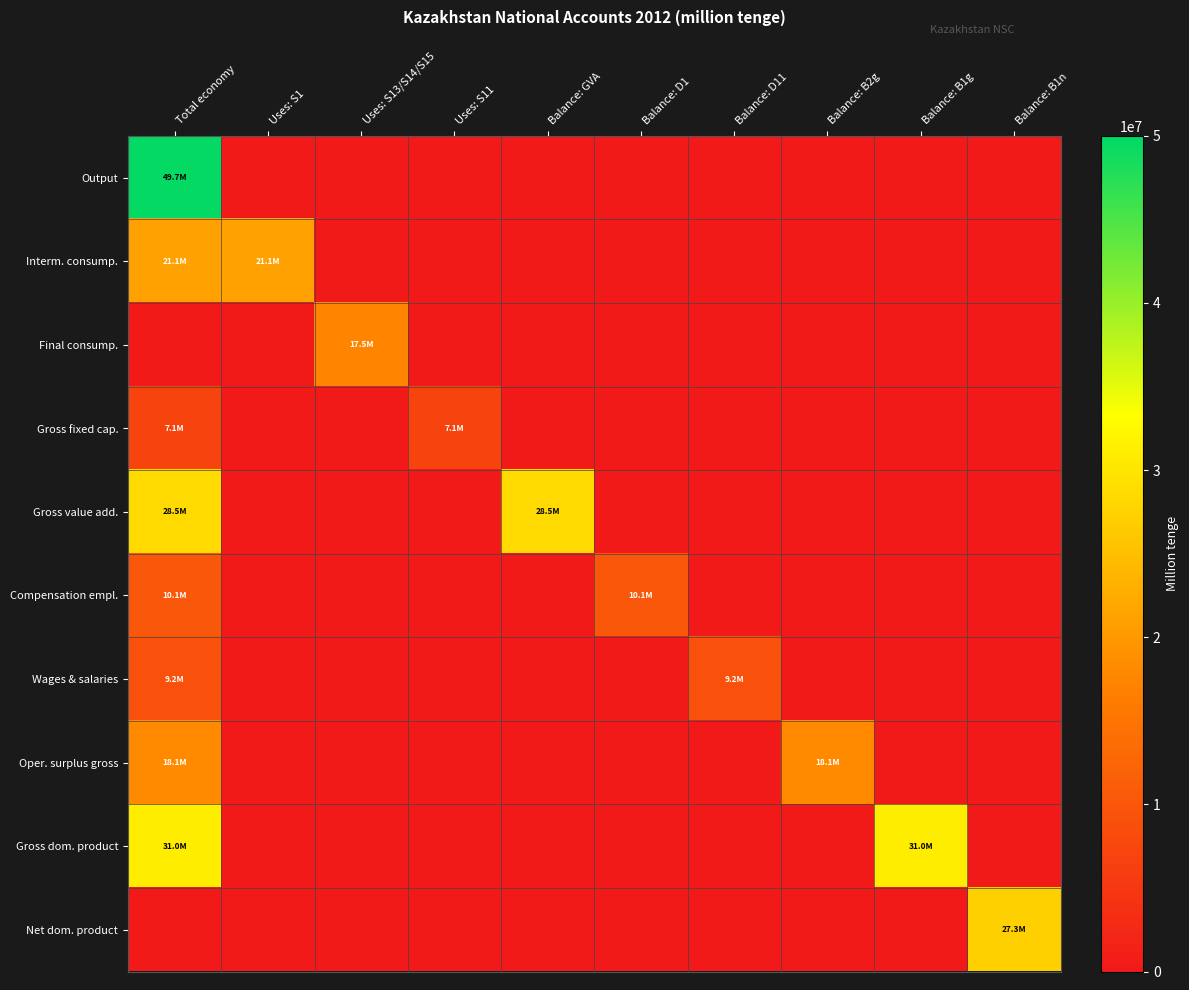

How many distinct data groups are displayed?

10